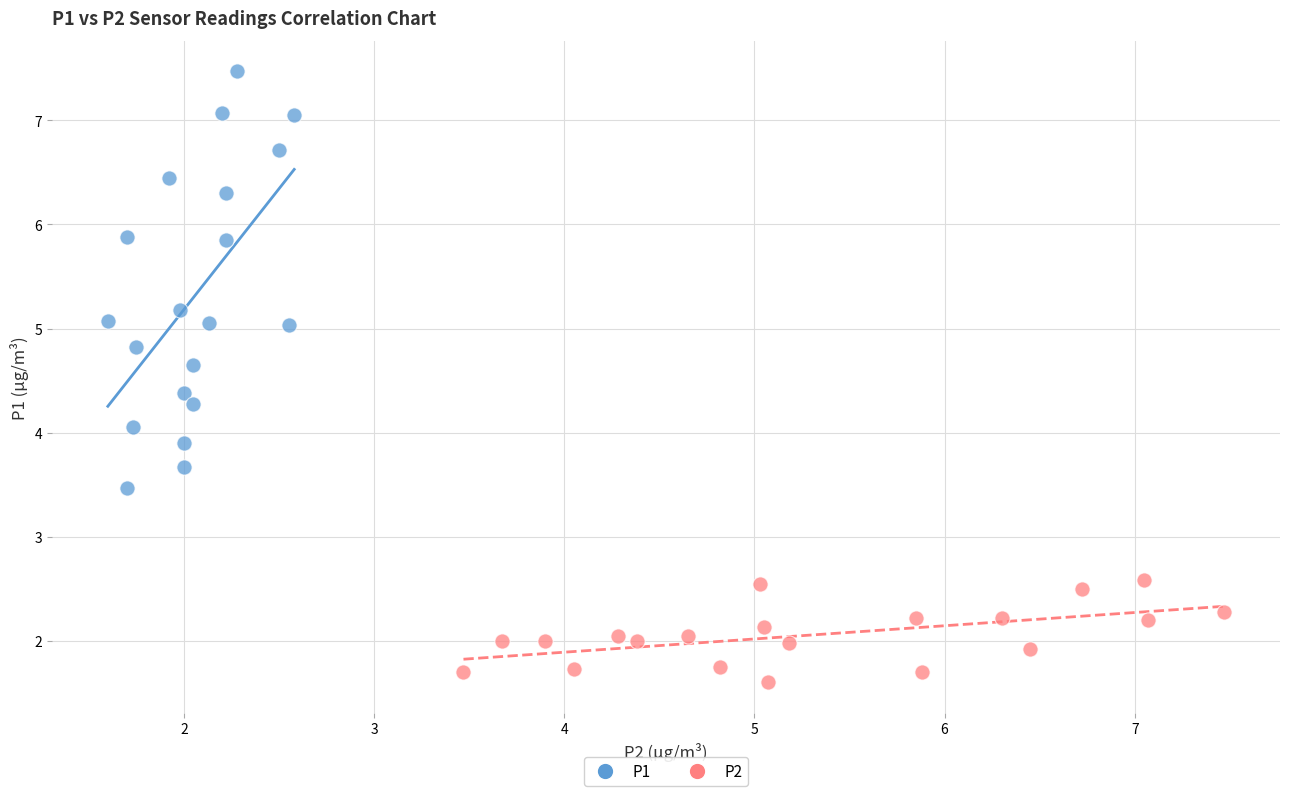

Which series reaches the maximum Y coordinate?

P1